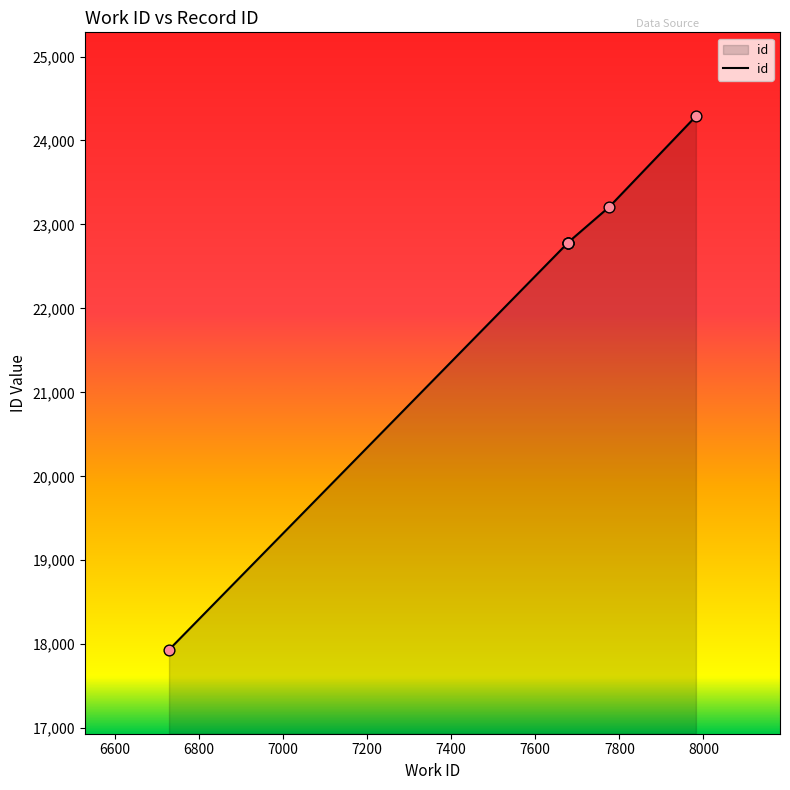

What is the ratio of the value at 7982 to the value at 7677?

1.1